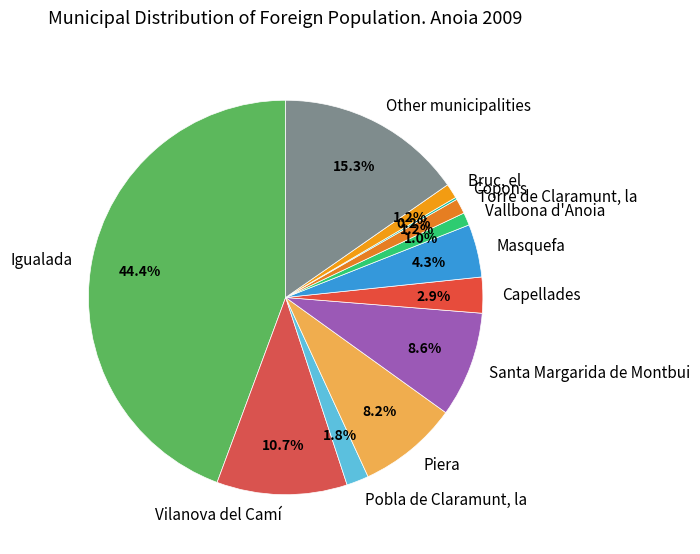

What is the ratio of the value at Piera to the value at Bruc, el?

6.8